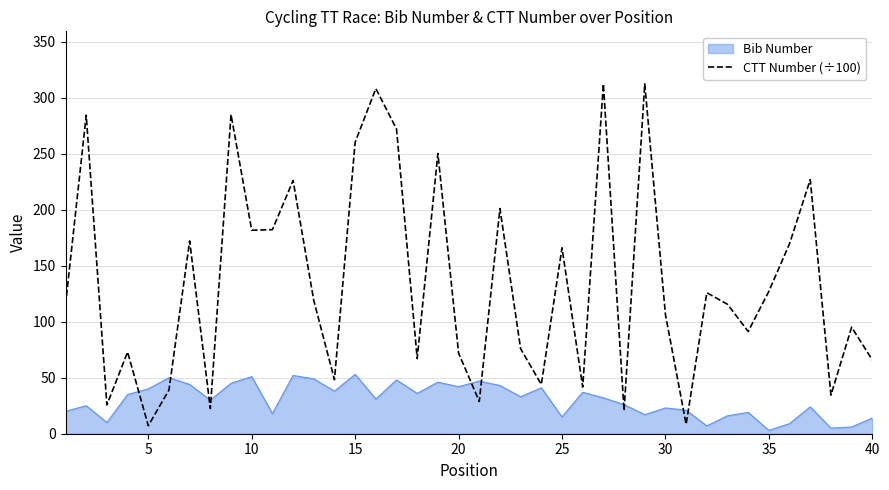

Which series has the largest total across all categories?

CTT Number (÷100)